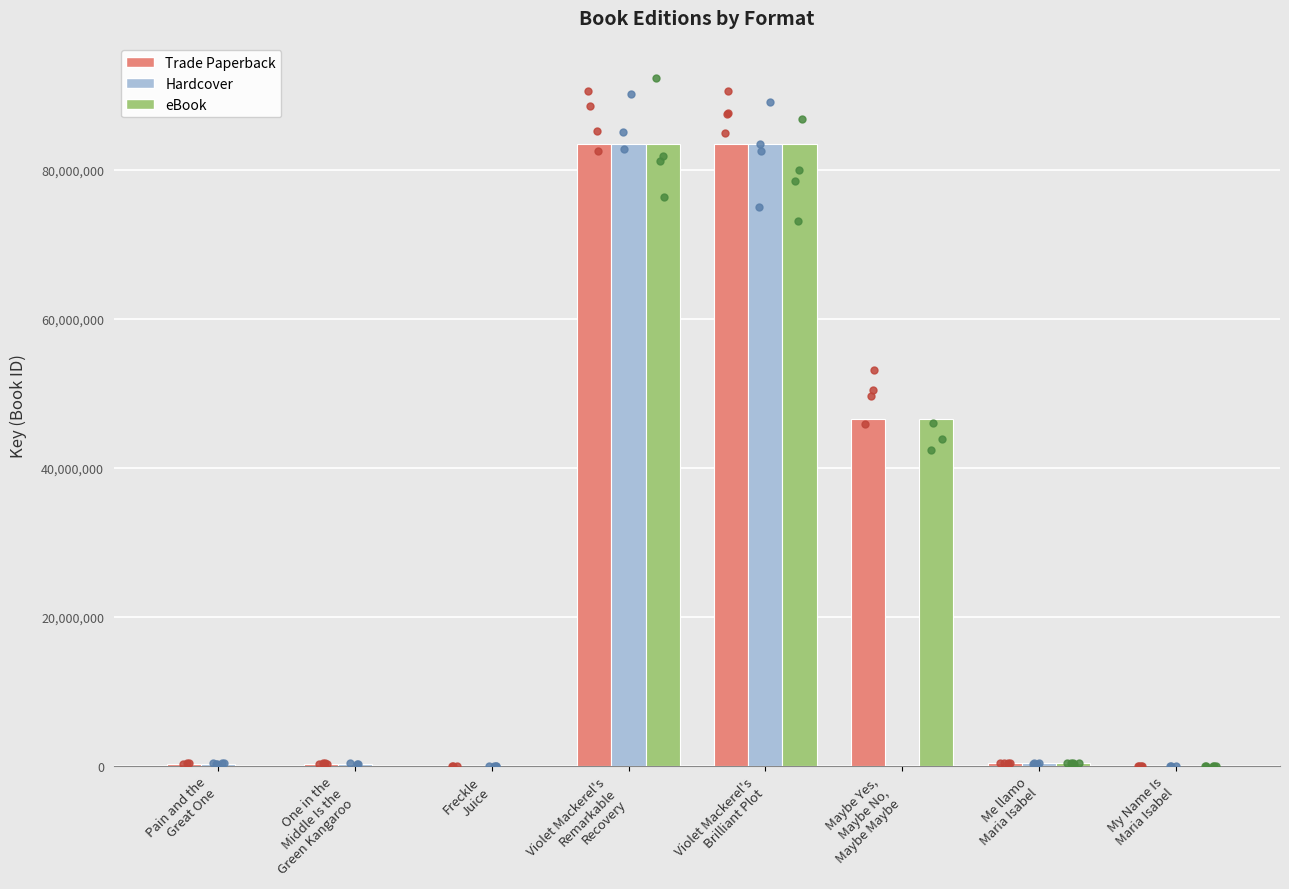

At which category is the sum across all series the highest?

Violet Mackerel's
Remarkable
Recovery